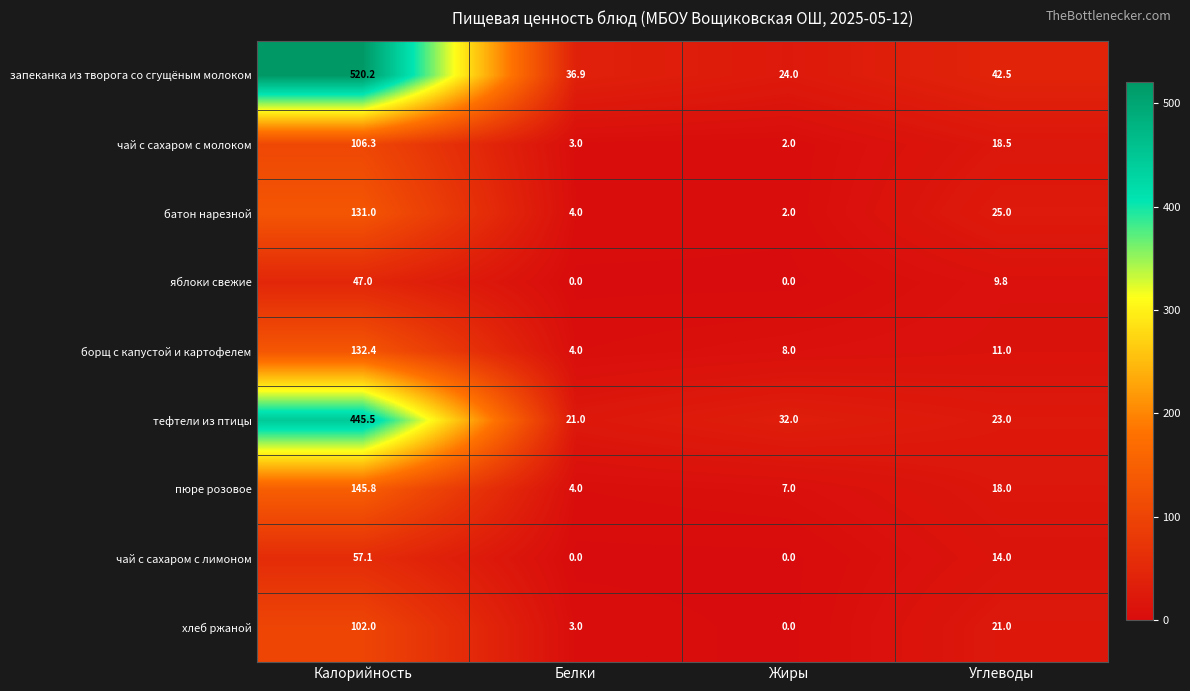

The пюре розовое series shows 191.8 at Калорийность. True or false?

False